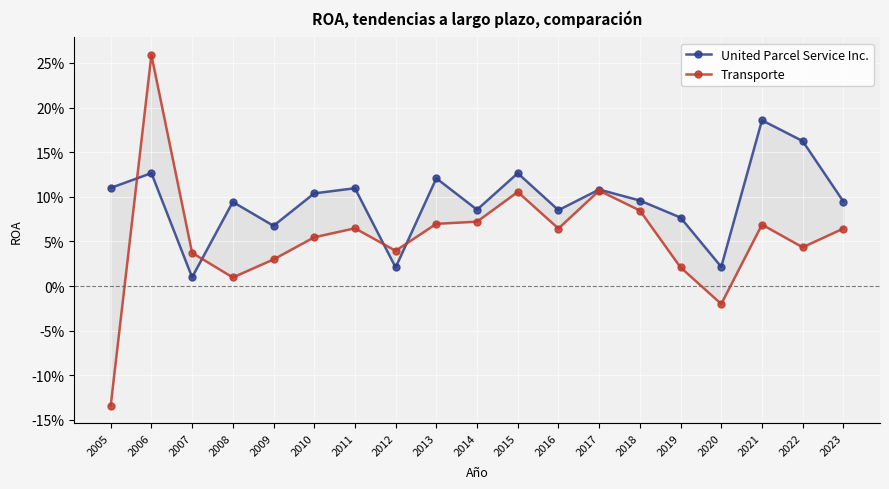

Rank the series at 2019 from lowest to highest value.

Transporte, United Parcel Service Inc.